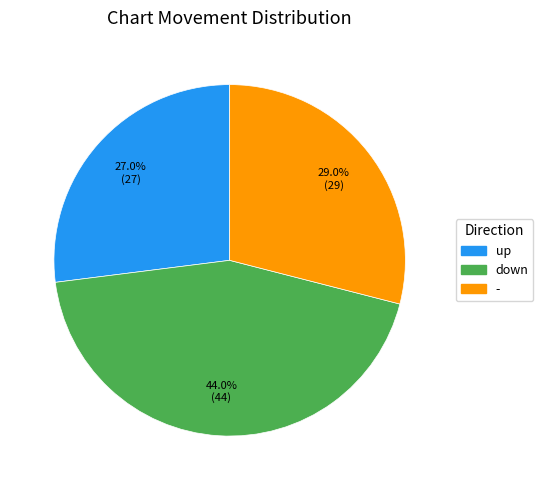

To the nearest percent, what percentage of the pie is down?

44%